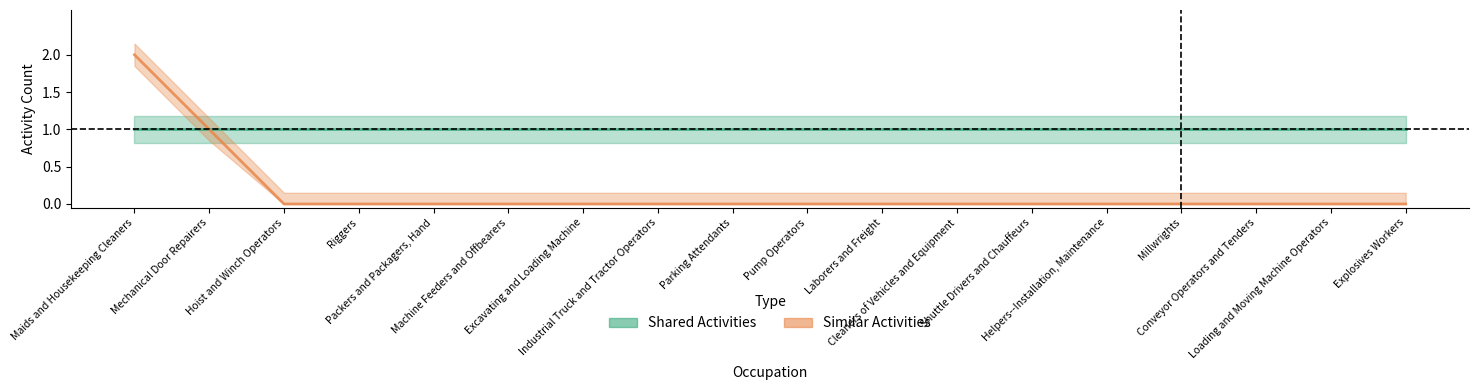

What is the label of the 17th point from the left?

Loading and Moving Machine Operators